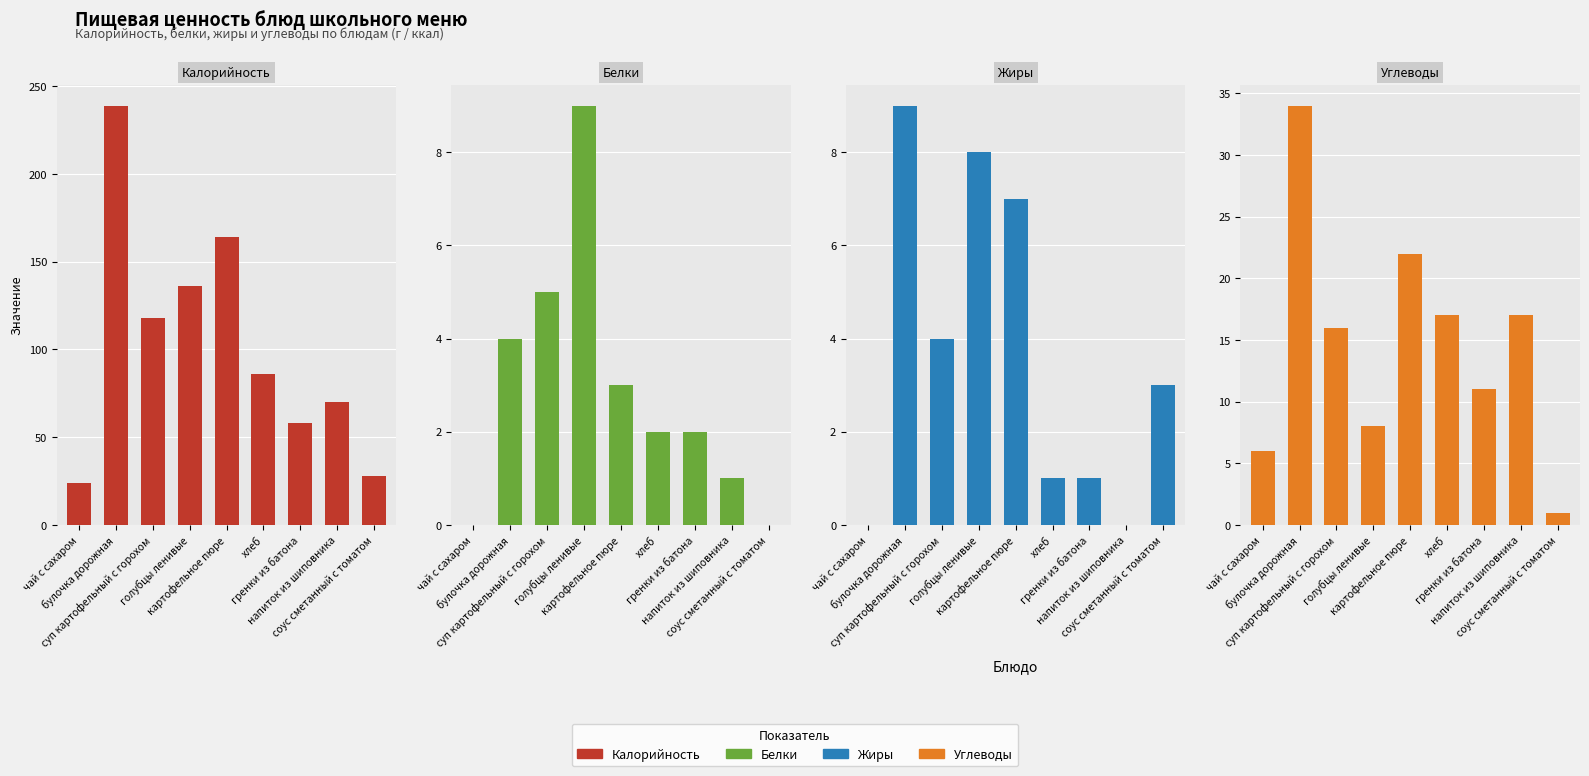

What position from the left is чай с сахаром?

1